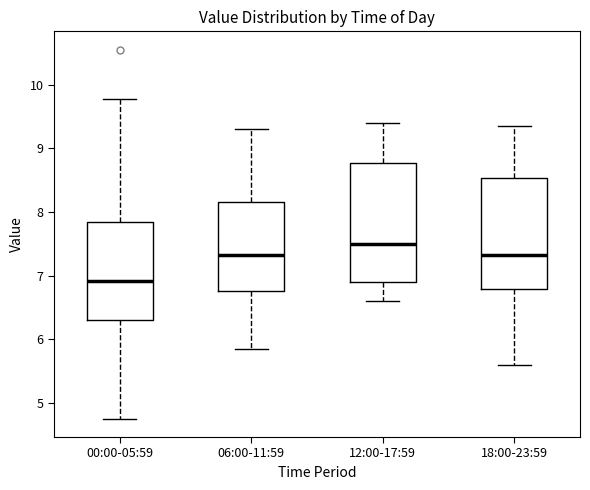

Where does the upper whisker of the box for 00:00-05:59 end on the y-axis? The values are not printed on the chart, so give them approximately, as read against the axis.

9.8